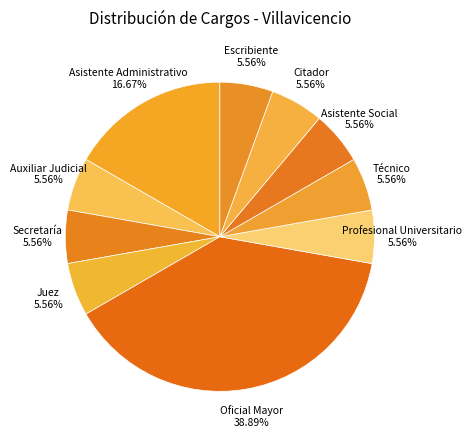

Which slice is the largest?

Oficial Mayor